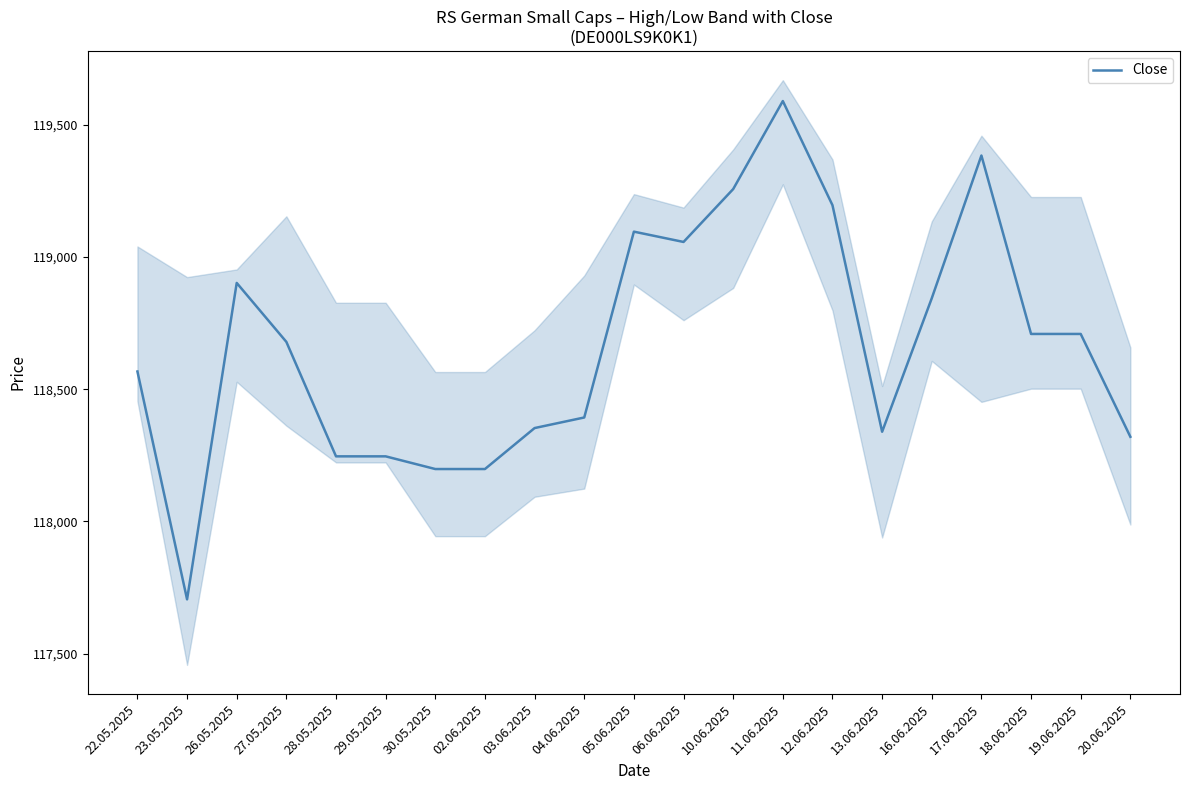

What value does the data have at 23.05.2025, to the nearest 100?

117700